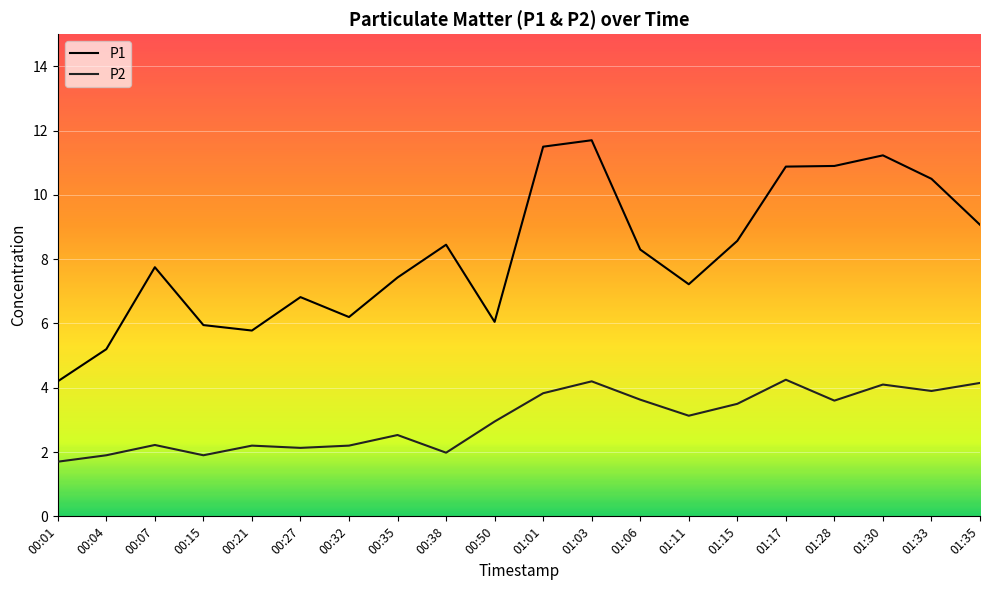

Which category has the lowest value in the P1 series?

00:01